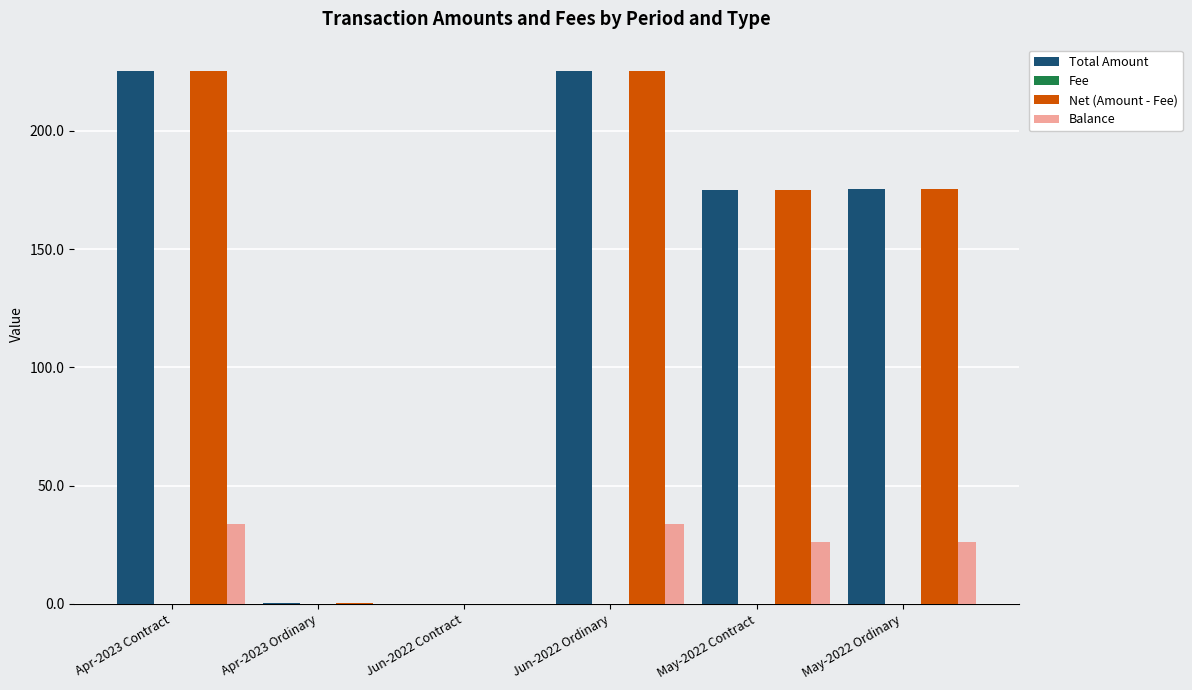

What is the total value across all series at Jun-2022 Ordinary?

484.4